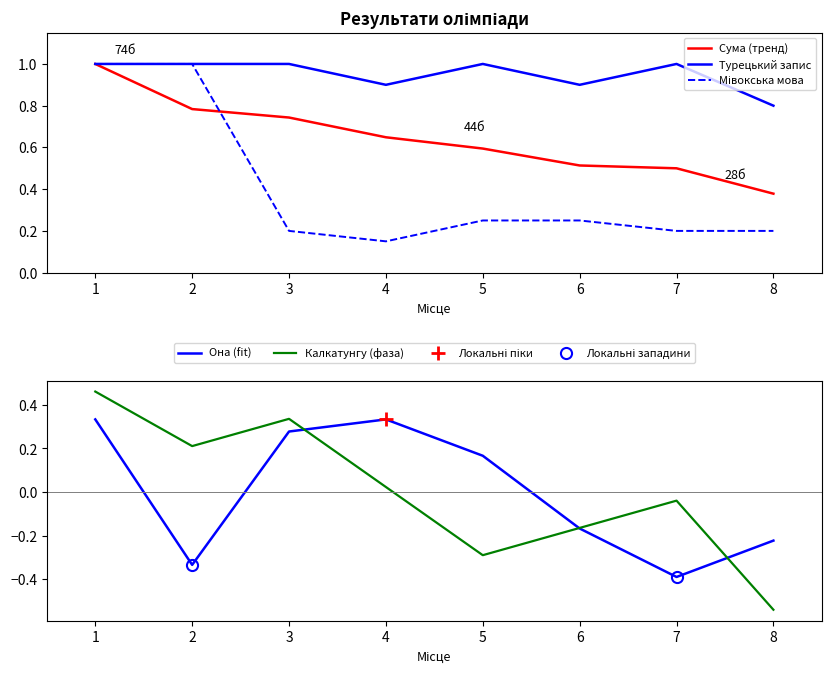

What is the difference between the highest and lowest values at 2?

1.3